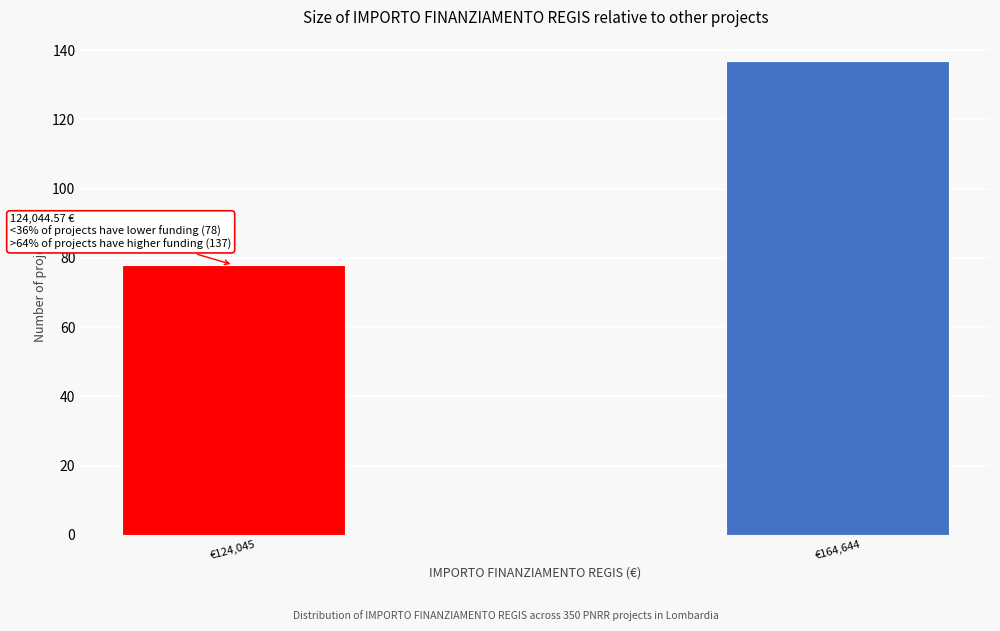

Reading left to right, transcribe all the data shown in this chart.

78	137